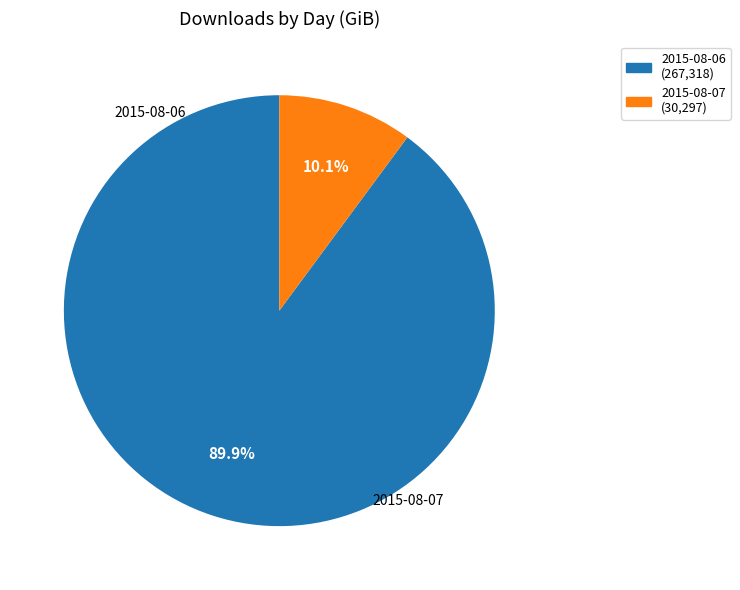

Is it true that 2015-08-07 is 1% of the pie?

False